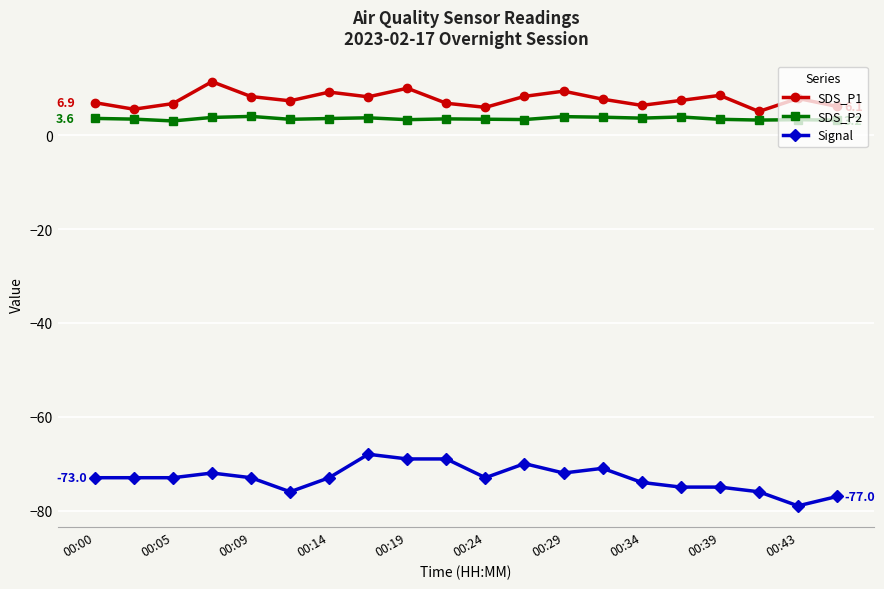

Count the number of categories in the chart.

20